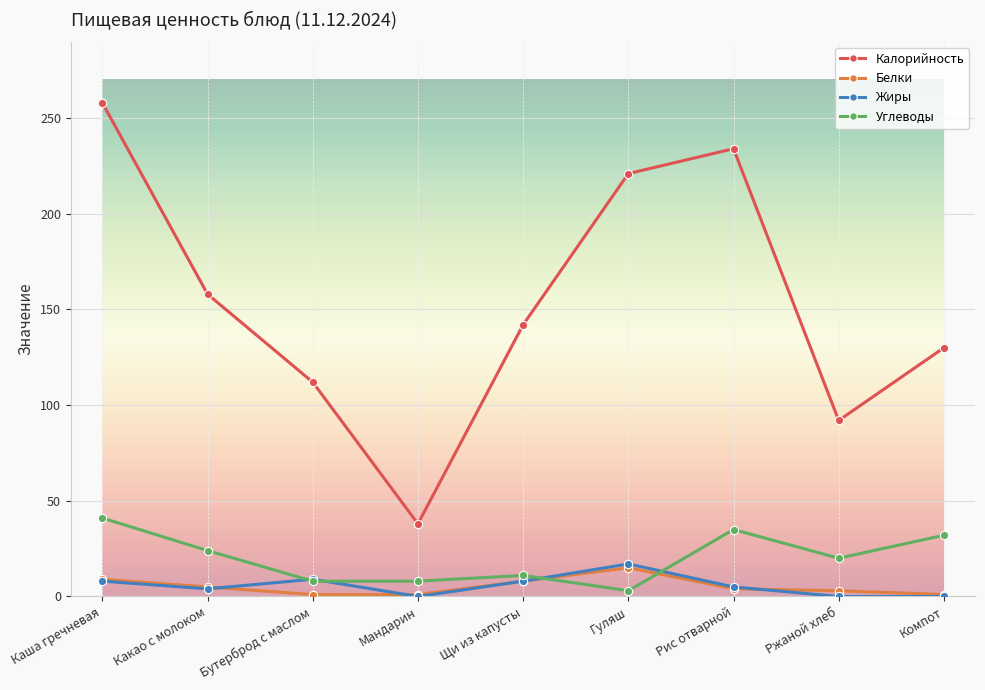

What is the value of the Белки point at the 5th from the left?

8